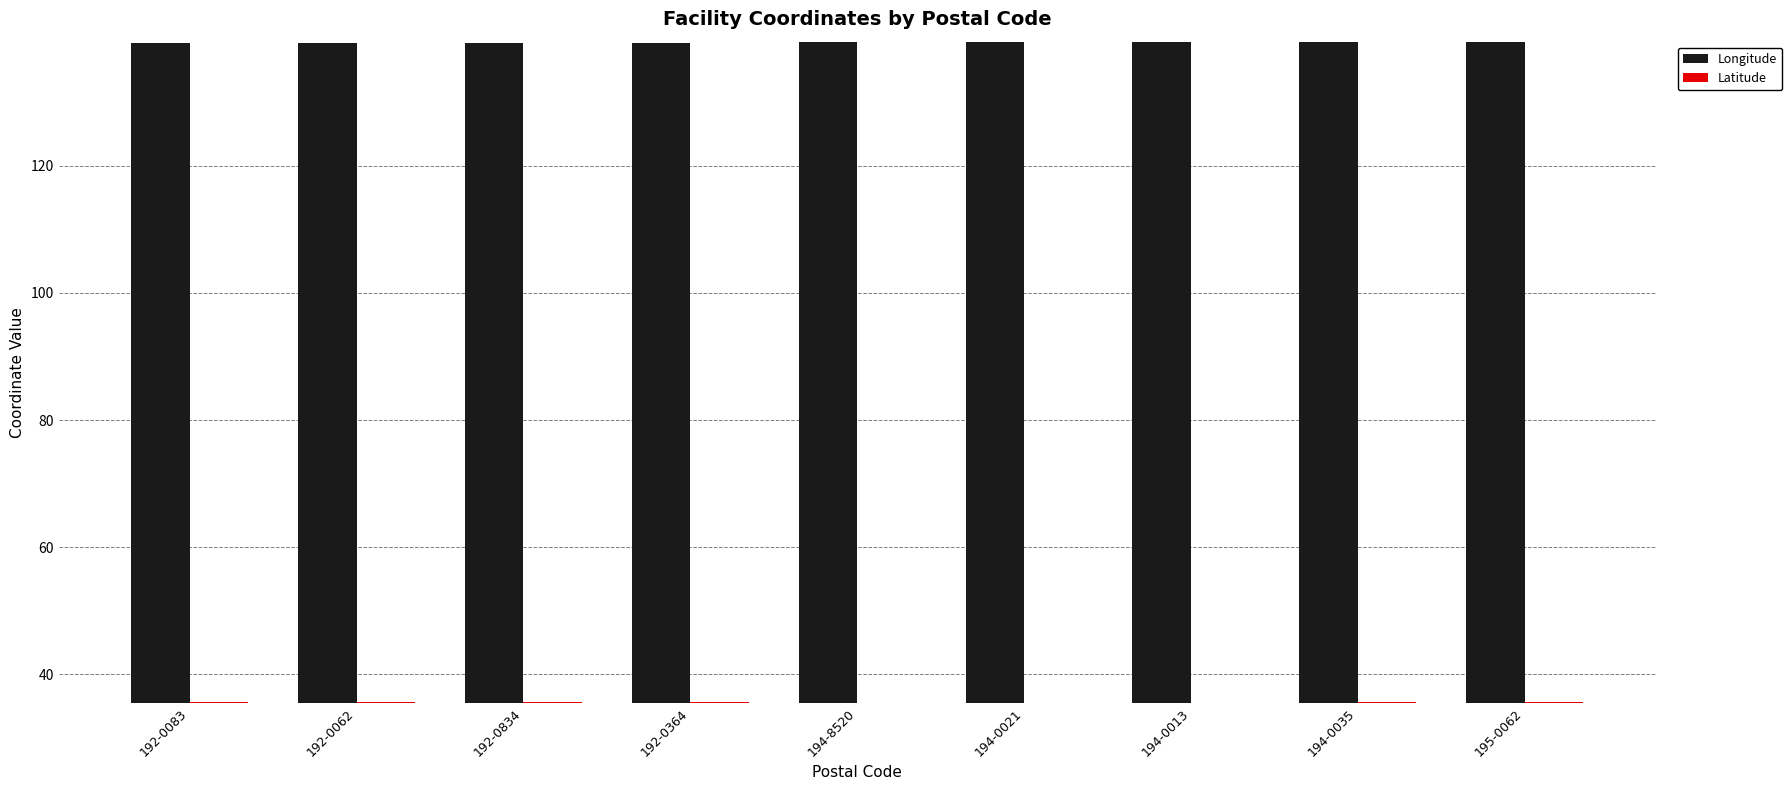

What is the label of the 3rd bar from the left?

192-0834